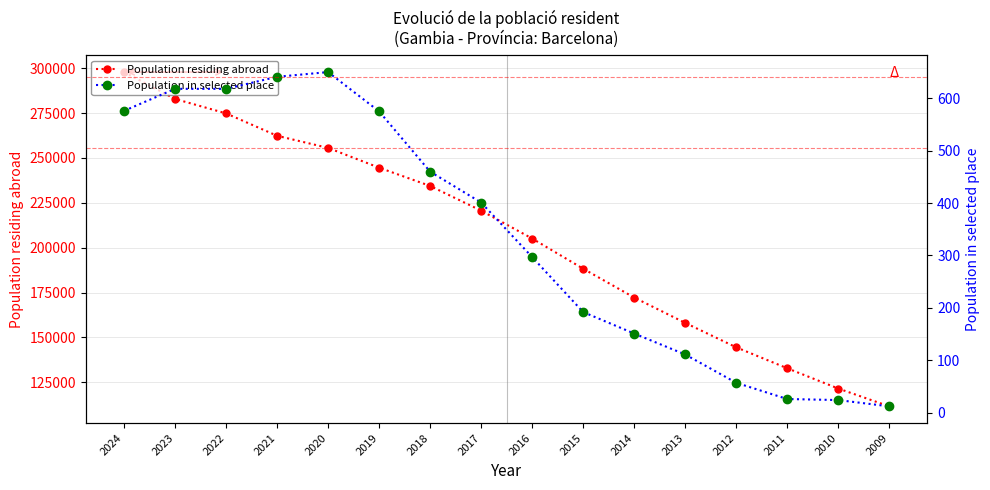

The value of Population residing abroad at 2012 is 144537. True or false?

True